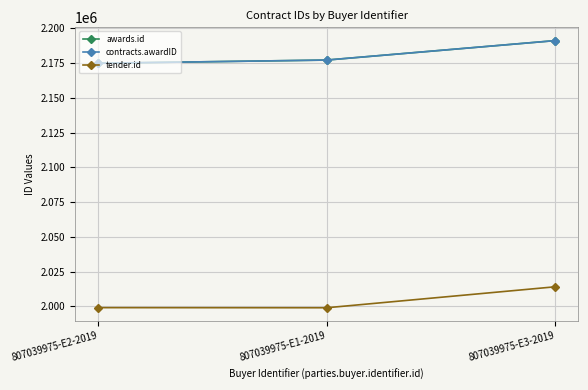

Which label corresponds to the largest value in the chart?

807039975-E3-2019